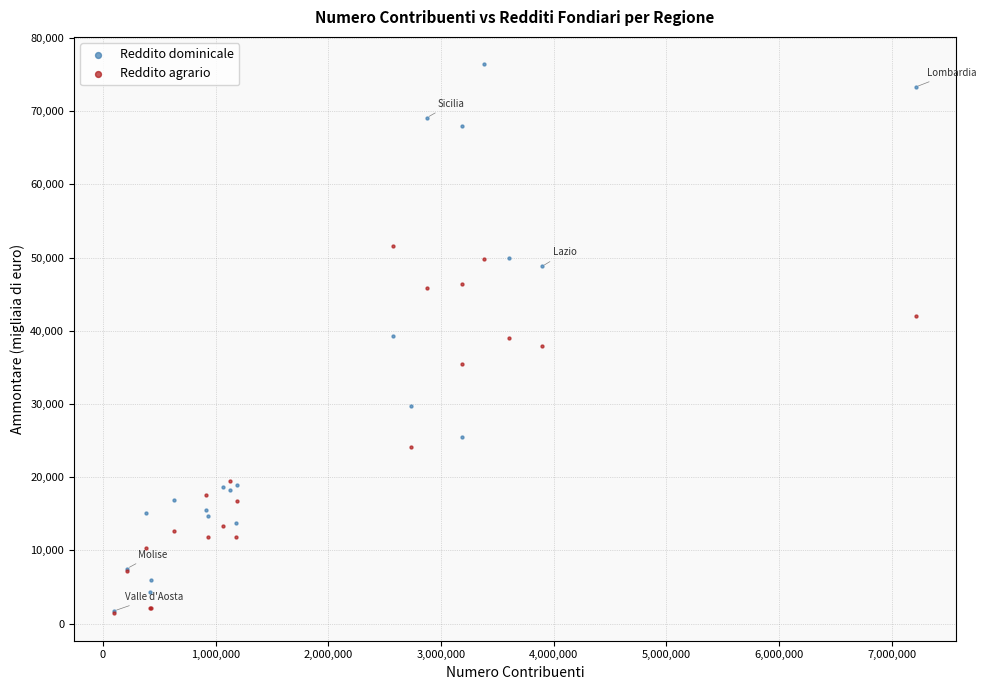

Which series has the largest Y range (max minus min)?

Reddito dominicale